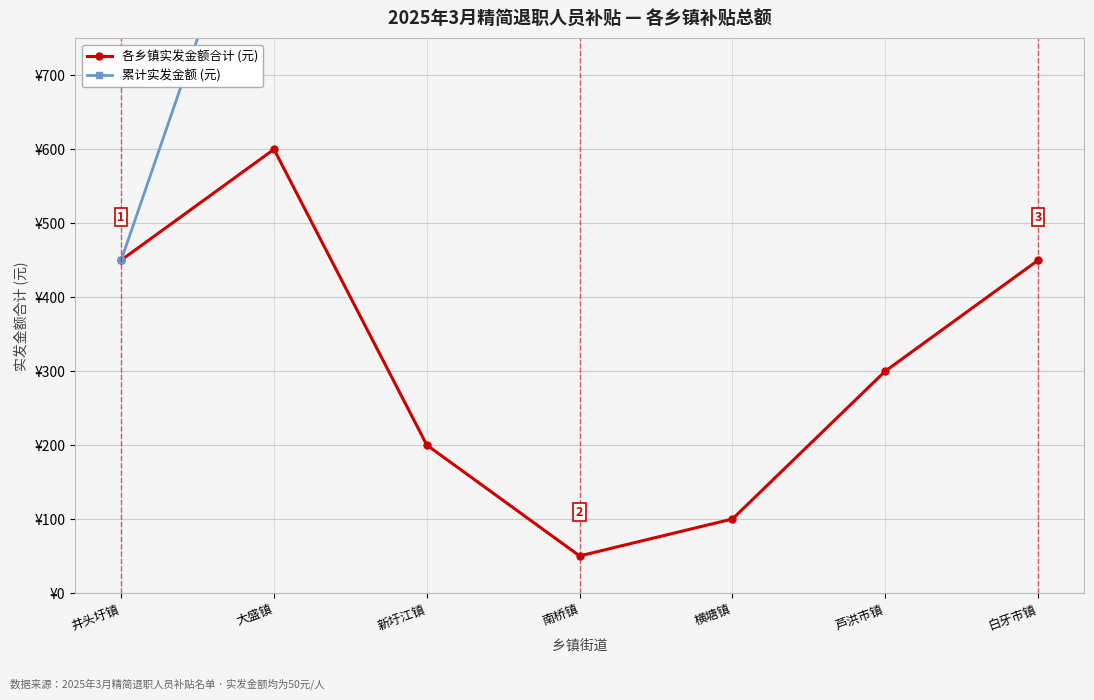

What is the difference between the maximum and second lowest values in the 累计实发金额 (元) series?

1100